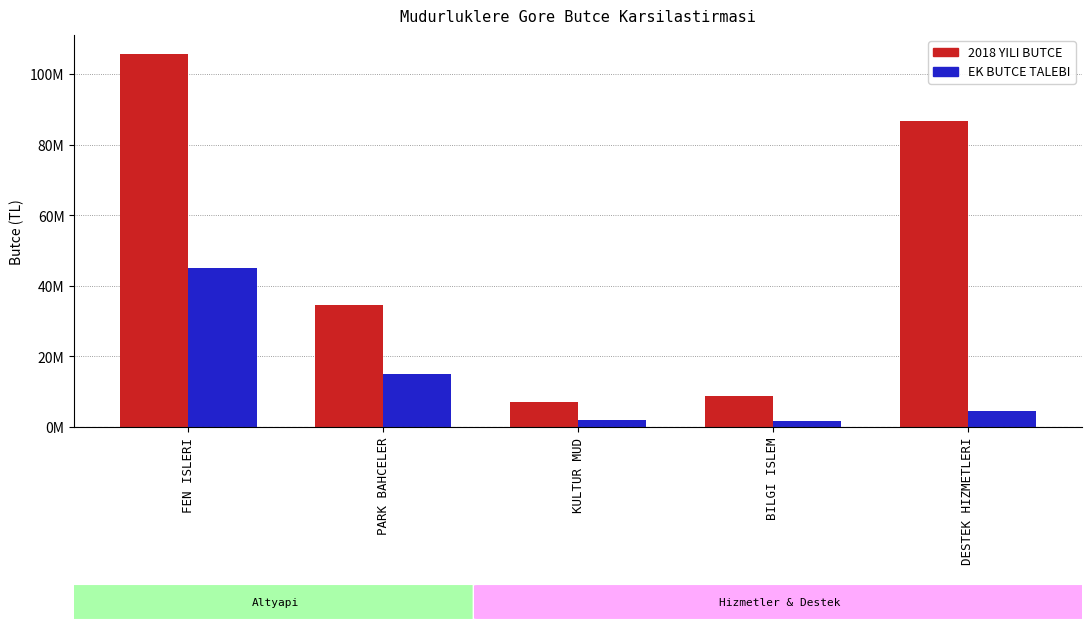

Which series has the largest total across all categories?

2018 YILI BUTCE